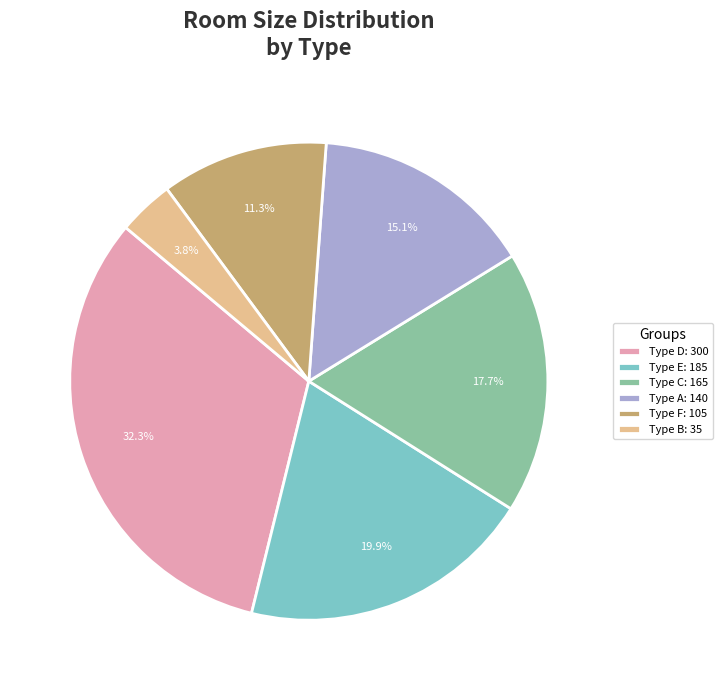

How much of the chart is everything except Type F?

88.7%